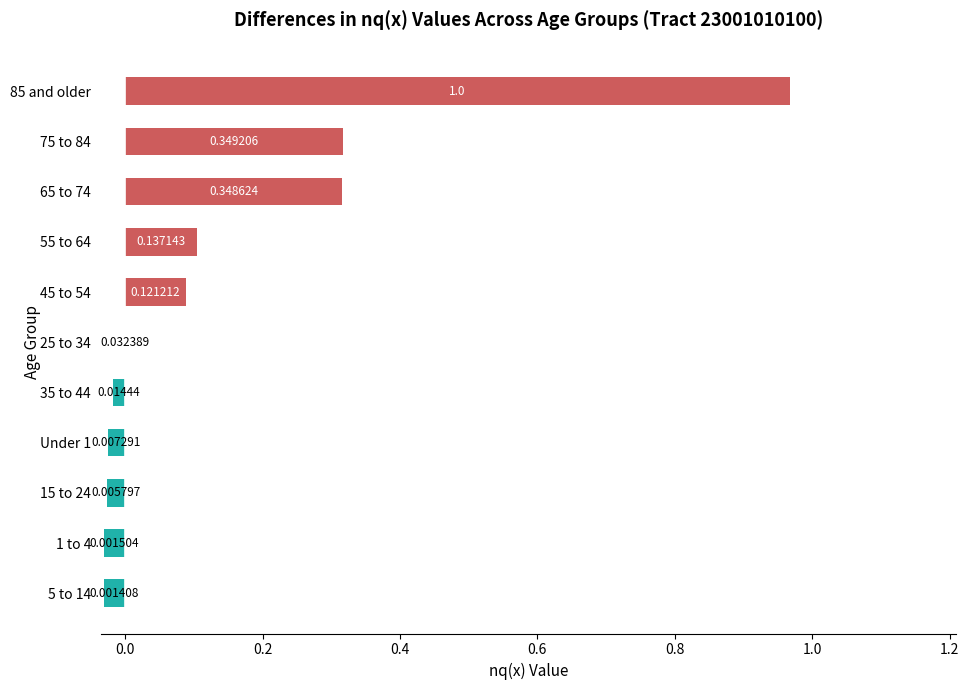

What is the change in value from 5 to 14 to 45 to 54?

+0.1